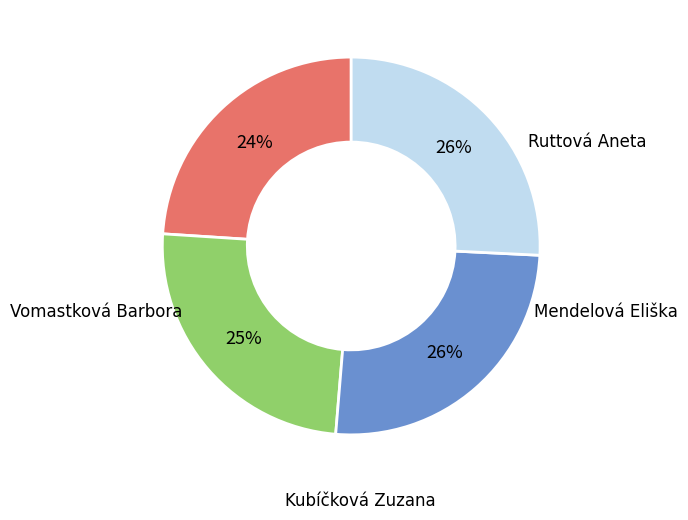

Do Vomastková Barbora and Kubíčková Zuzana together represent more than half of the pie?

Yes